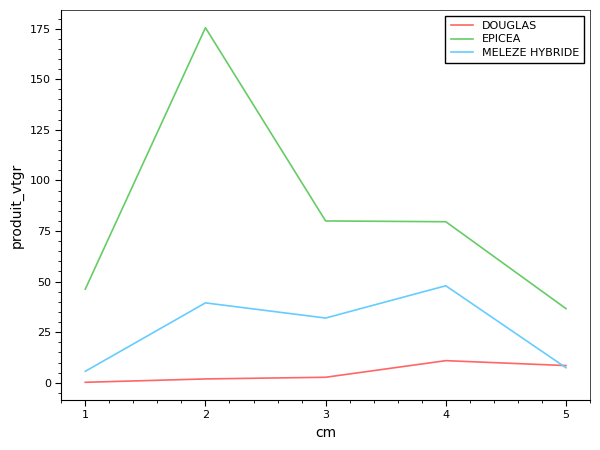

What are all the series names shown in the legend?

DOUGLAS, EPICEA, MELEZE HYBRIDE